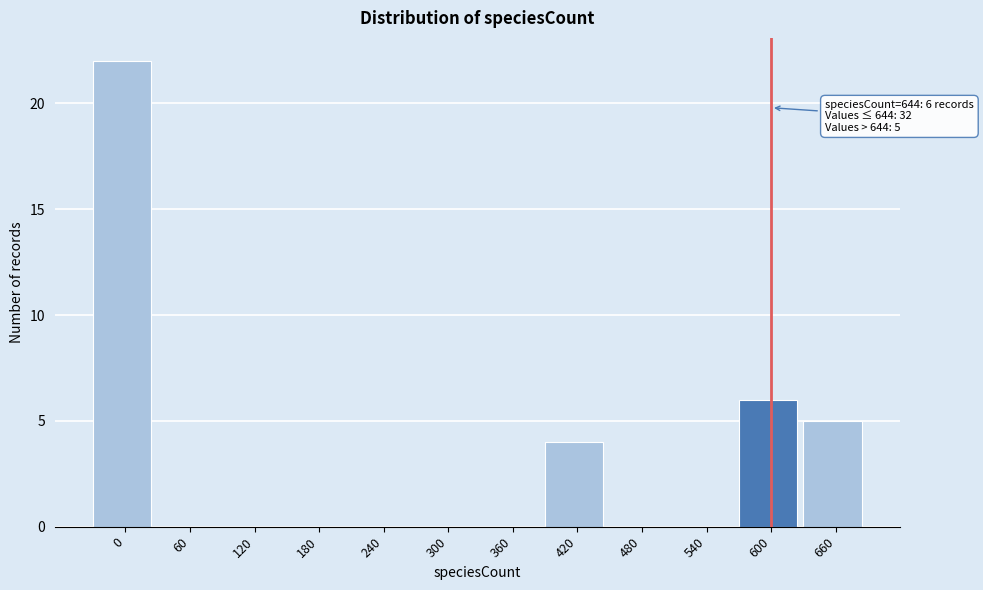

Reading left to right, extract all data points from this chart.

0=22	60=0	120=0	180=0	240=0	300=0	360=0	420=4	480=0	540=0	600=6	660=5